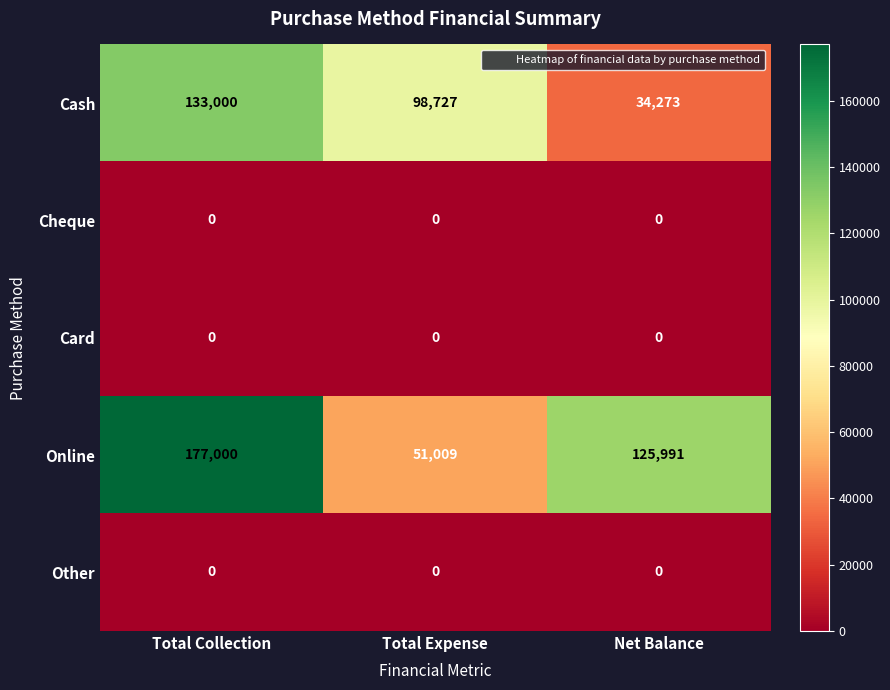

Which label corresponds to the largest value in the chart?

Total Collection